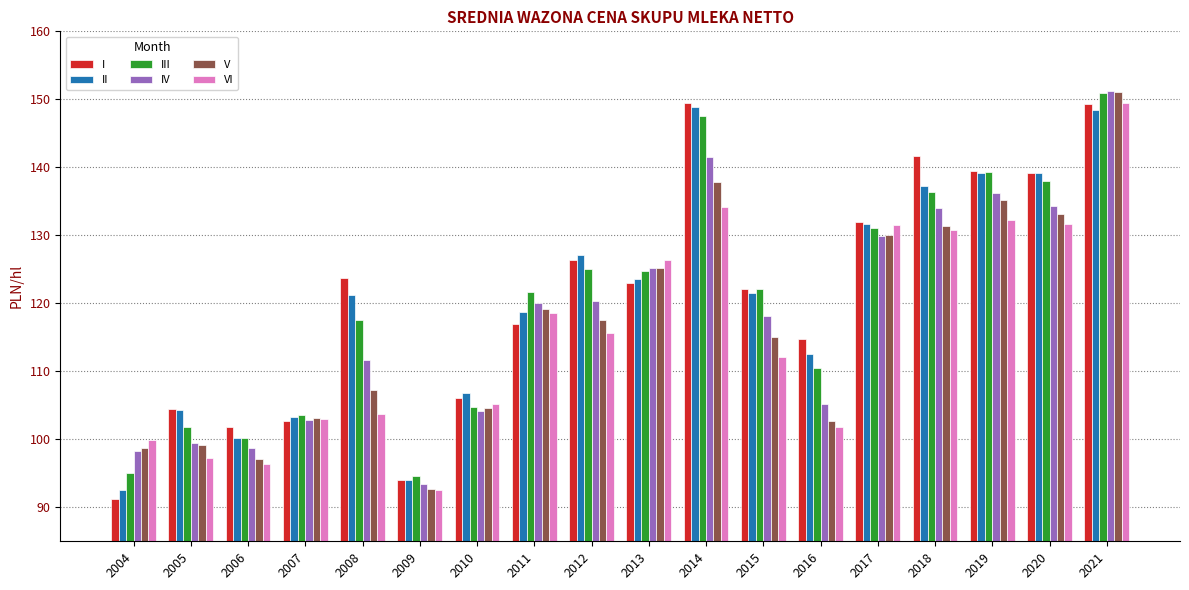

What is the total value across all series at 2017?

786.3